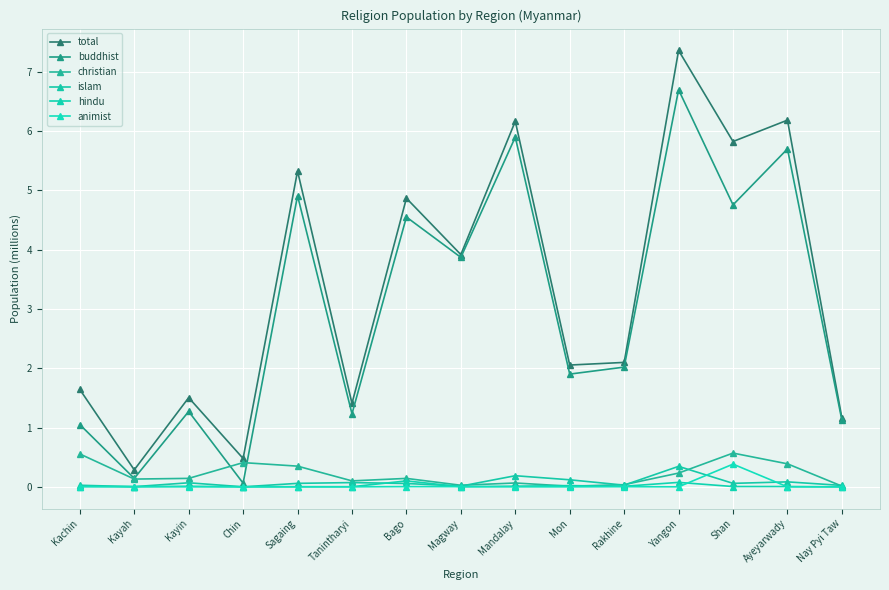

How many lines are shown in the chart?

6